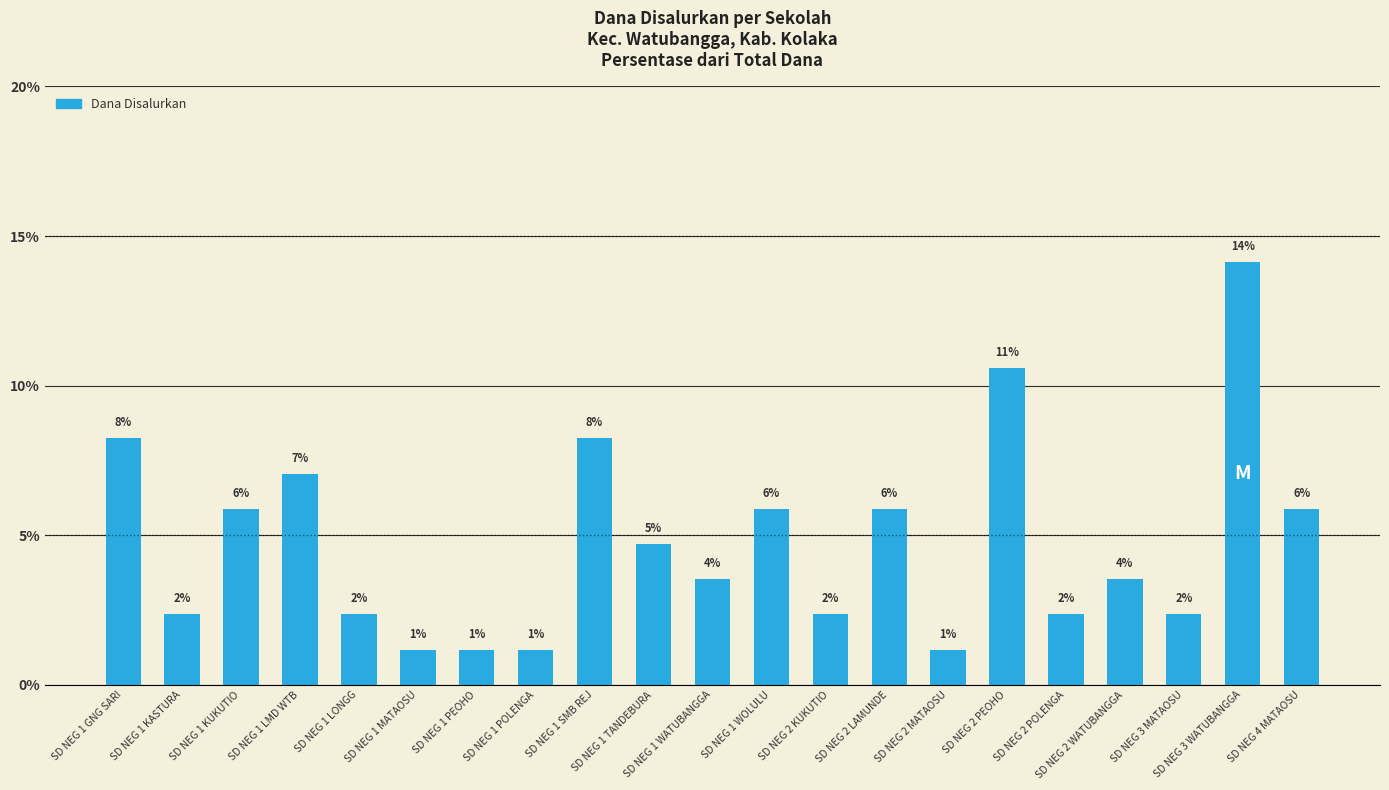

Are the bars horizontal?

No